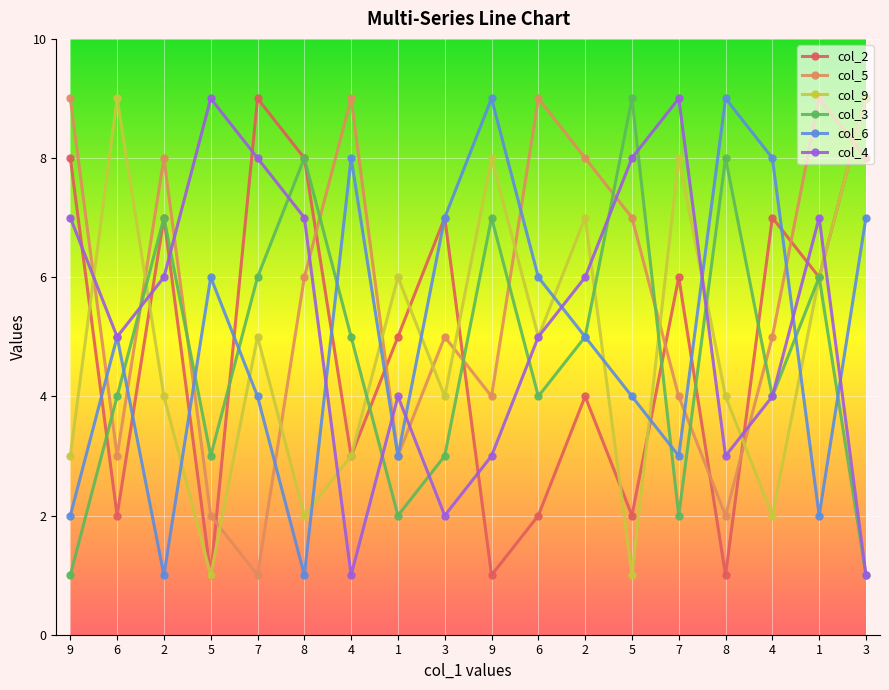

Reading left to right, transcribe all the data shown in this chart.

col_2: 9=8	6=2	2=7	5=1	7=9	8=8	4=3	1=5	3=7	9=1	6=2	2=4	5=2	7=6	8=1	4=7	1=6	3=9
col_5: 9=9	6=3	2=8	5=2	7=1	8=6	4=9	1=3	3=5	9=4	6=9	2=8	5=7	7=4	8=2	4=5	1=9	3=8
col_9: 9=3	6=9	2=4	5=1	7=5	8=2	4=3	1=6	3=4	9=8	6=5	2=7	5=1	7=8	8=4	4=2	1=6	3=9
col_3: 9=1	6=4	2=7	5=3	7=6	8=8	4=5	1=2	3=3	9=7	6=4	2=5	5=9	7=2	8=8	4=4	1=6	3=1
col_6: 9=2	6=5	2=1	5=6	7=4	8=1	4=8	1=3	3=7	9=9	6=6	2=5	5=4	7=3	8=9	4=8	1=2	3=7
col_4: 9=7	6=5	2=6	5=9	7=8	8=7	4=1	1=4	3=2	9=3	6=5	2=6	5=8	7=9	8=3	4=4	1=7	3=1